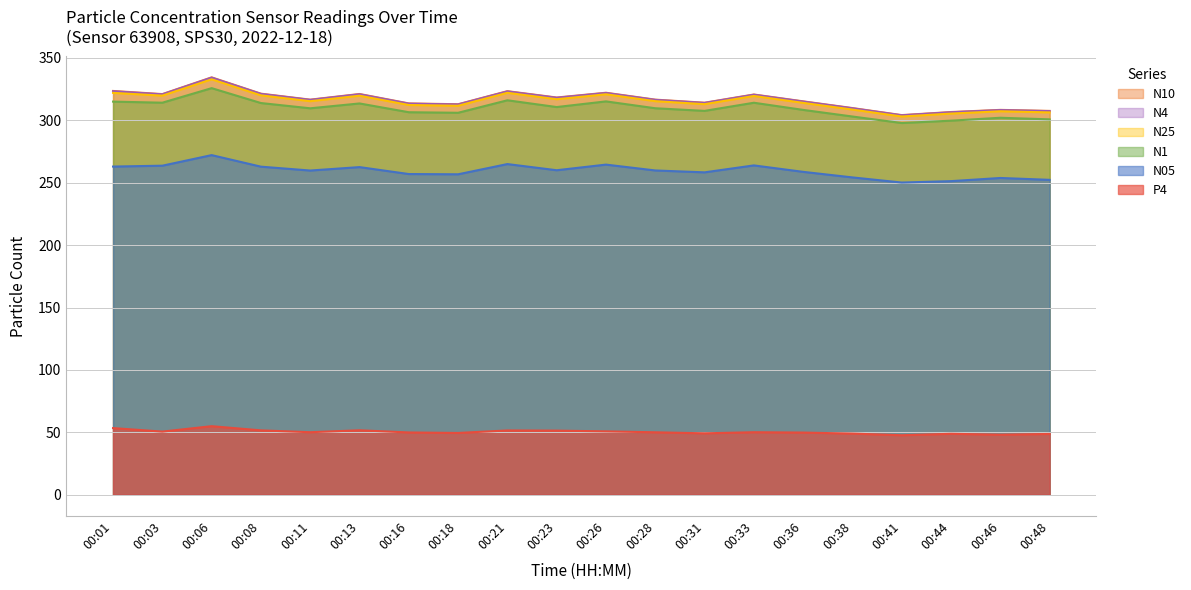

The N10 series shows 316.5 at 00:28. True or false?

True